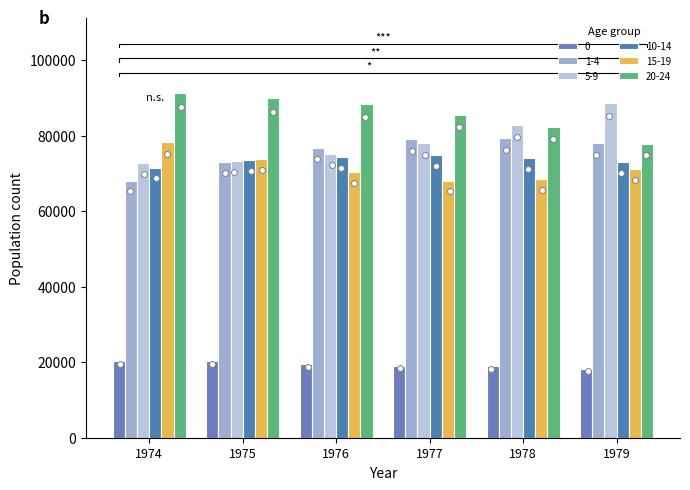

What are all the series names shown in the legend?

0, 1-4, 5-9, 10-14, 15-19, 20-24